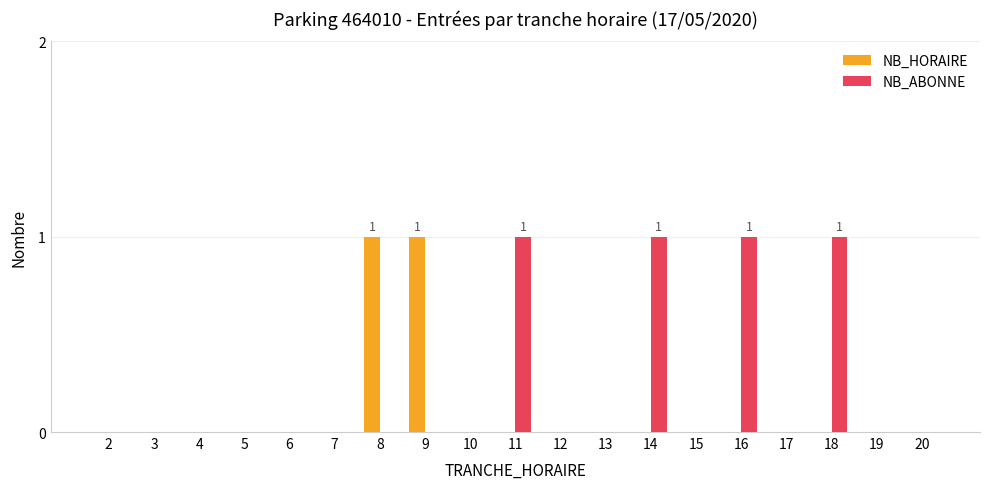

Is it true that NB_ABONNE equals 1 at 18?

True